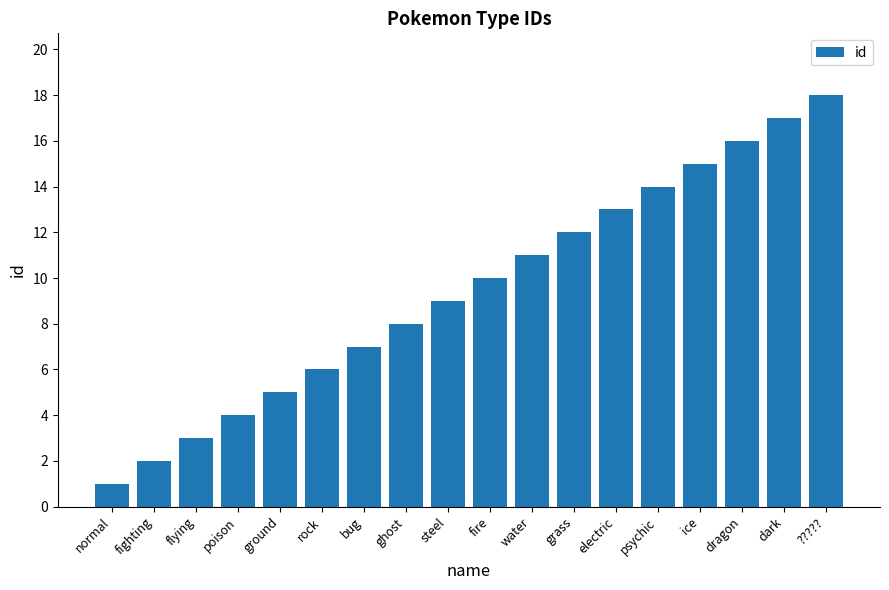

What is the change in value from flying to ghost?

+5